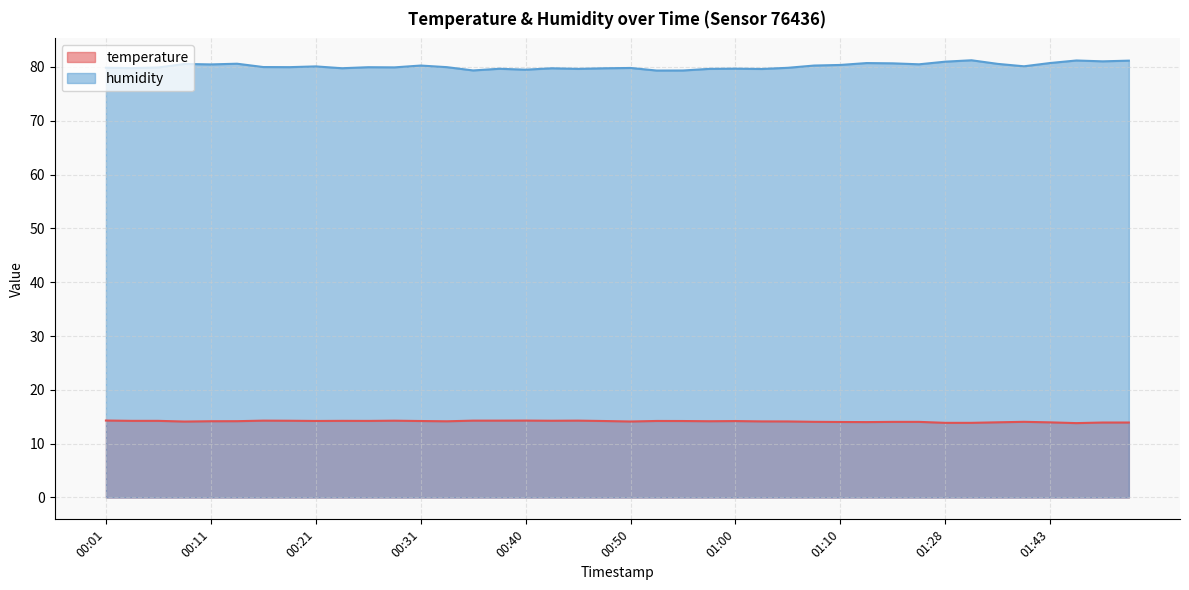

True or false: temperature and humidity cross at least once.

False